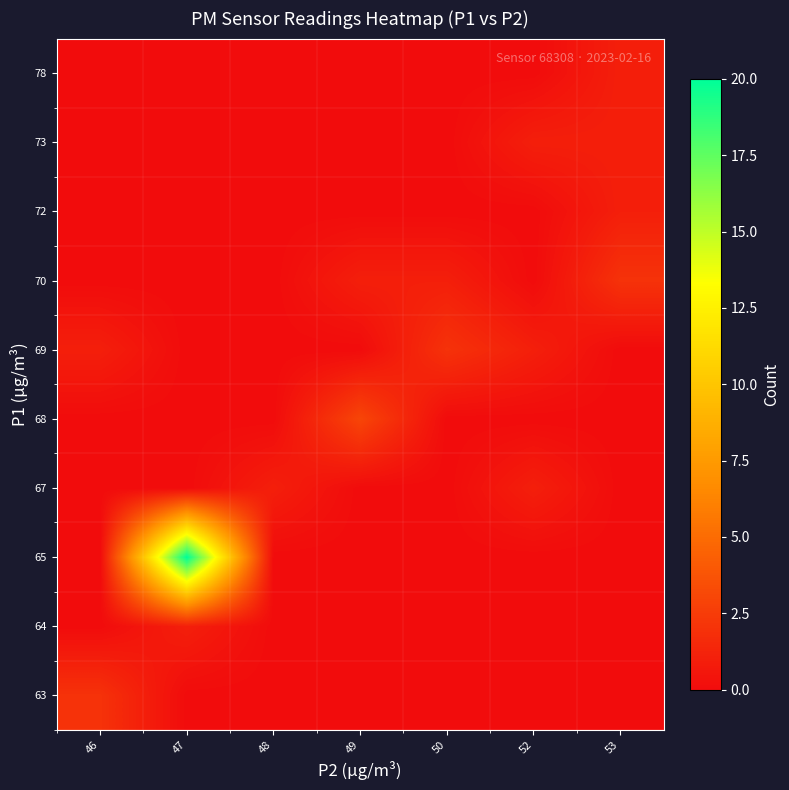

Reading left to right, what are all the values shown in this chart?

63: 46=2	47=0	48=0	49=0	50=0	52=0	53=0
64: 46=0	47=1	48=0	49=0	50=0	52=0	53=0
65: 46=0	47=20	48=0	49=0	50=0	52=0	53=0
67: 46=0	47=0	48=1	49=0	50=0	52=1	53=0
68: 46=0	47=0	48=0	49=3	50=0	52=0	53=0
69: 46=1	47=0	48=0	49=0	50=2	52=1	53=0
70: 46=0	47=0	48=0	49=1	50=1	52=0	53=2
72: 46=0	47=0	48=0	49=0	50=0	52=0	53=1
73: 46=0	47=0	48=0	49=0	50=0	52=1	53=1
78: 46=0	47=0	48=0	49=0	50=0	52=0	53=1